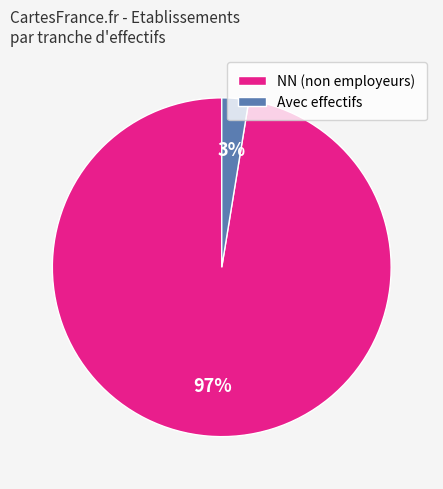

To the nearest percent, what is the combined percentage of Avec effectifs and NN (non employeurs)?

100%